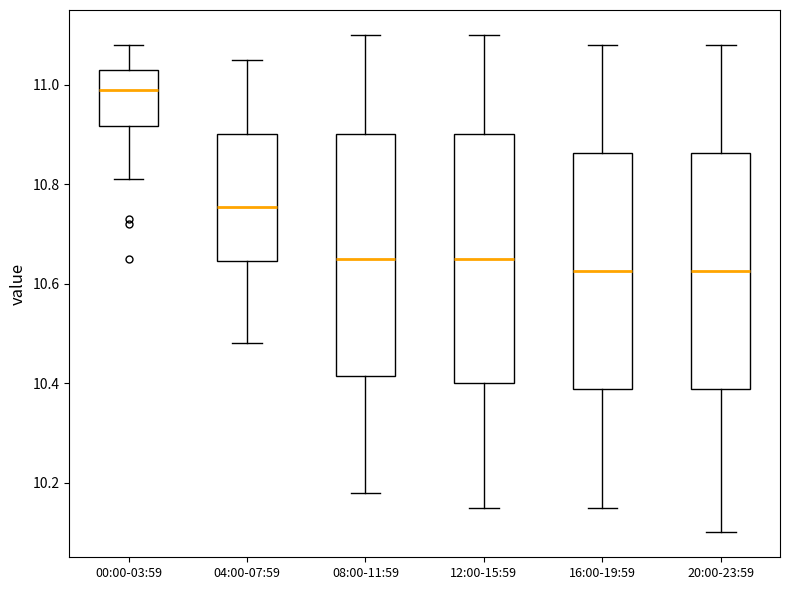

Reading left to right, transcribe this box plot: for each box, give where its median line is, the range the box spans, and where its two whiskers end, as read against the y-axis. The values are not printed on the chart, so give them approximately, as read against the axis.

00:00-03:59: median 11.00, box 10.92 to 11.04, whiskers 10.82 to 11.08
04:00-07:59: median 10.76, box 10.64 to 10.90, whiskers 10.48 to 11.06
08:00-11:59: median 10.66, box 10.42 to 10.90, whiskers 10.18 to 11.10
12:00-15:59: median 10.66, box 10.40 to 10.90, whiskers 10.16 to 11.10
16:00-19:59: median 10.62, box 10.38 to 10.86, whiskers 10.16 to 11.08
20:00-23:59: median 10.62, box 10.38 to 10.86, whiskers 10.10 to 11.08